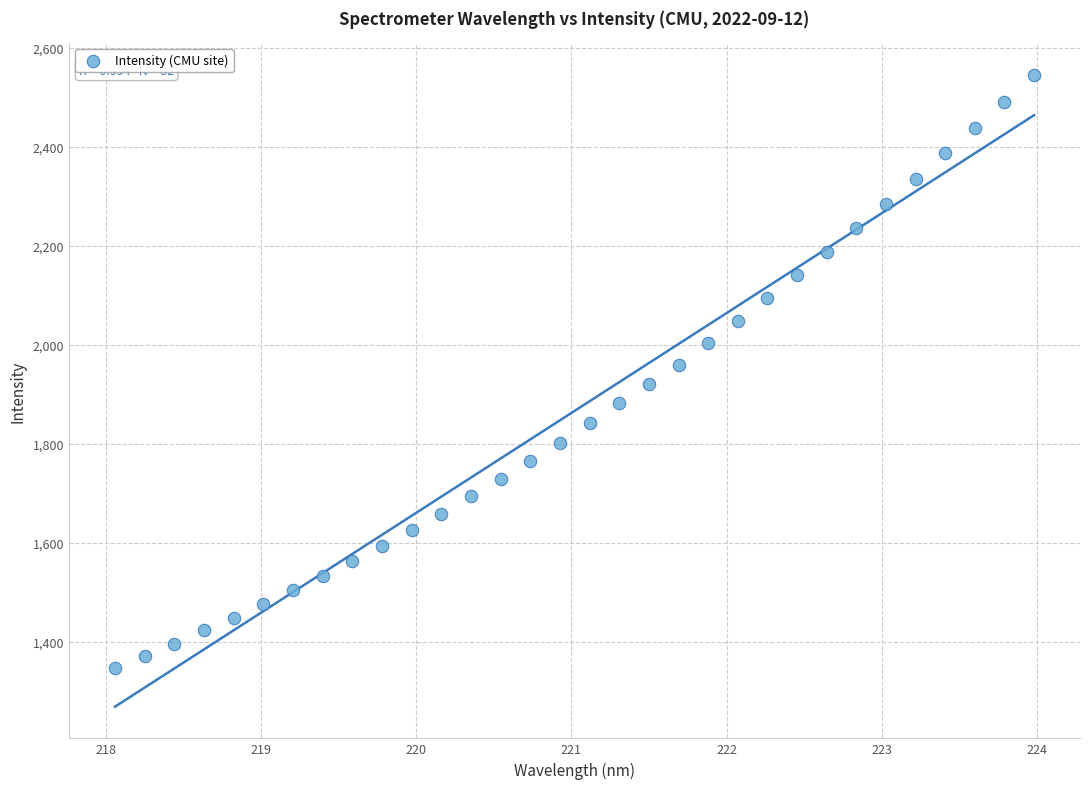

What is the range of Y values (max minus min)?

1198.4